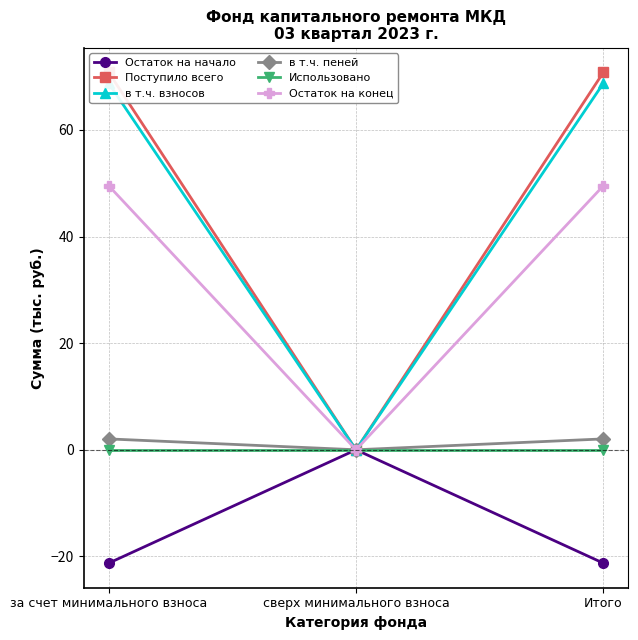

Rank the series by their maximum value, from highest to lowest.

Поступило всего, в т.ч. взносов, Остаток на конец, в т.ч. пеней, Остаток на начало, Использовано